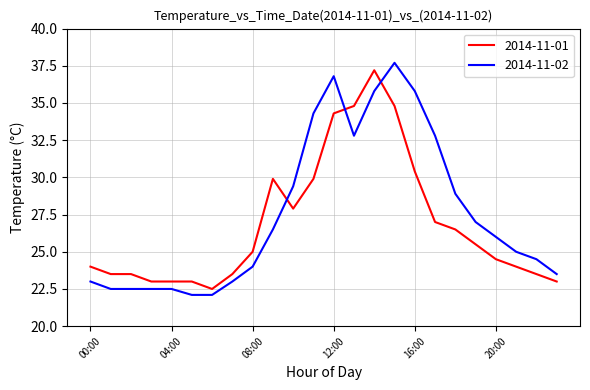

What is the highest value of the 2014-11-01 series?

37.2